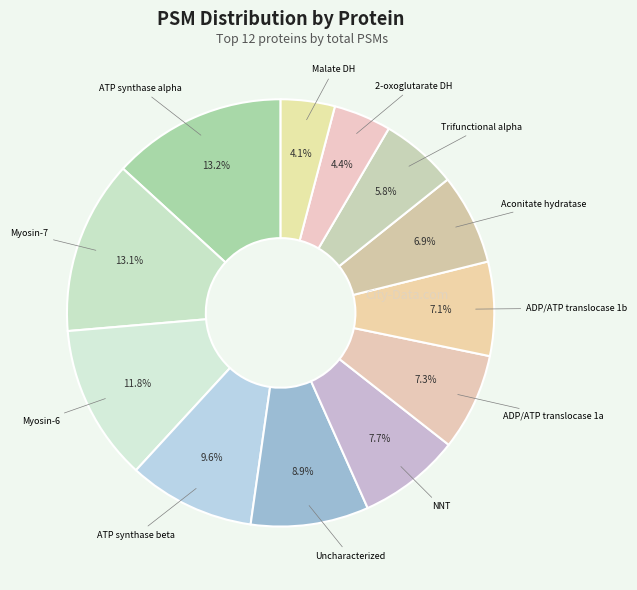

Count the number of slices in the pie.

12